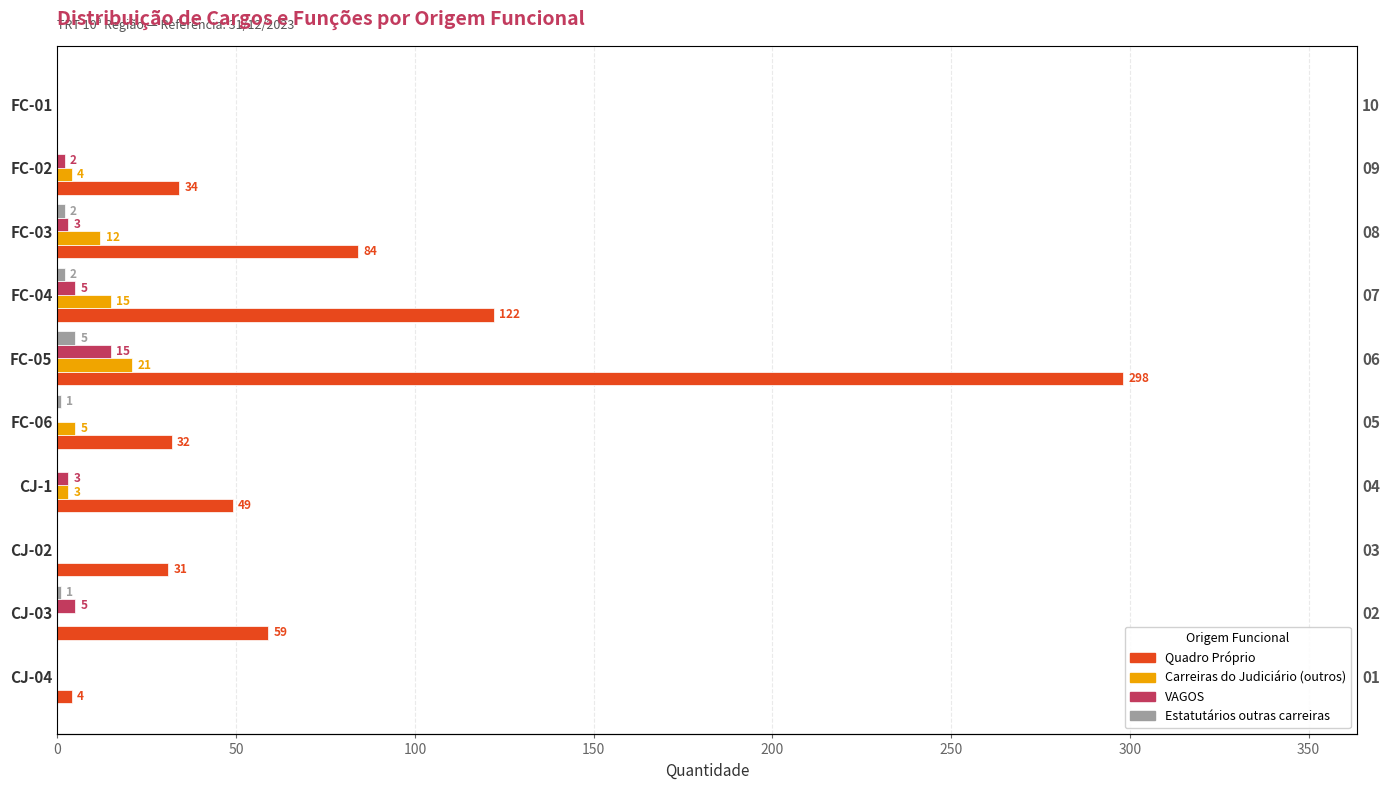

What is the sum of all Estatutários outras carreiras values?

11